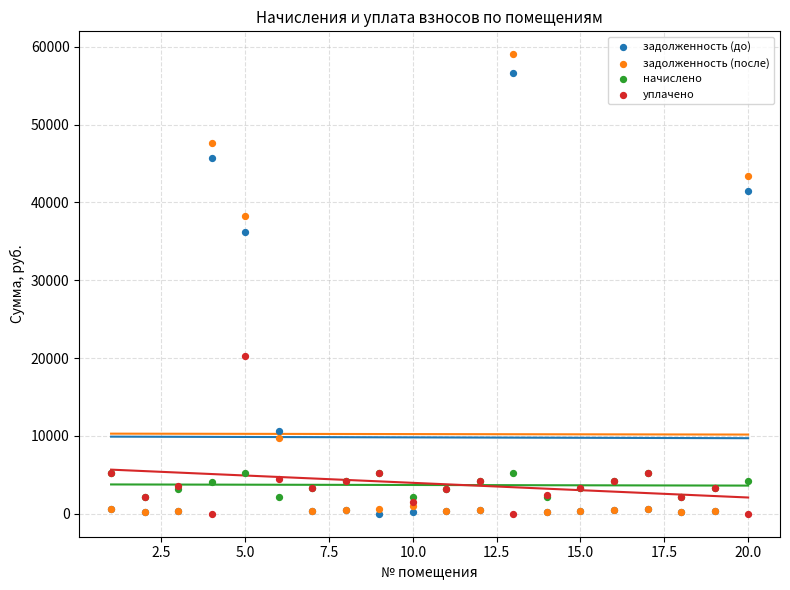

Which series has the widest spread of Y values?

задолженность (после)